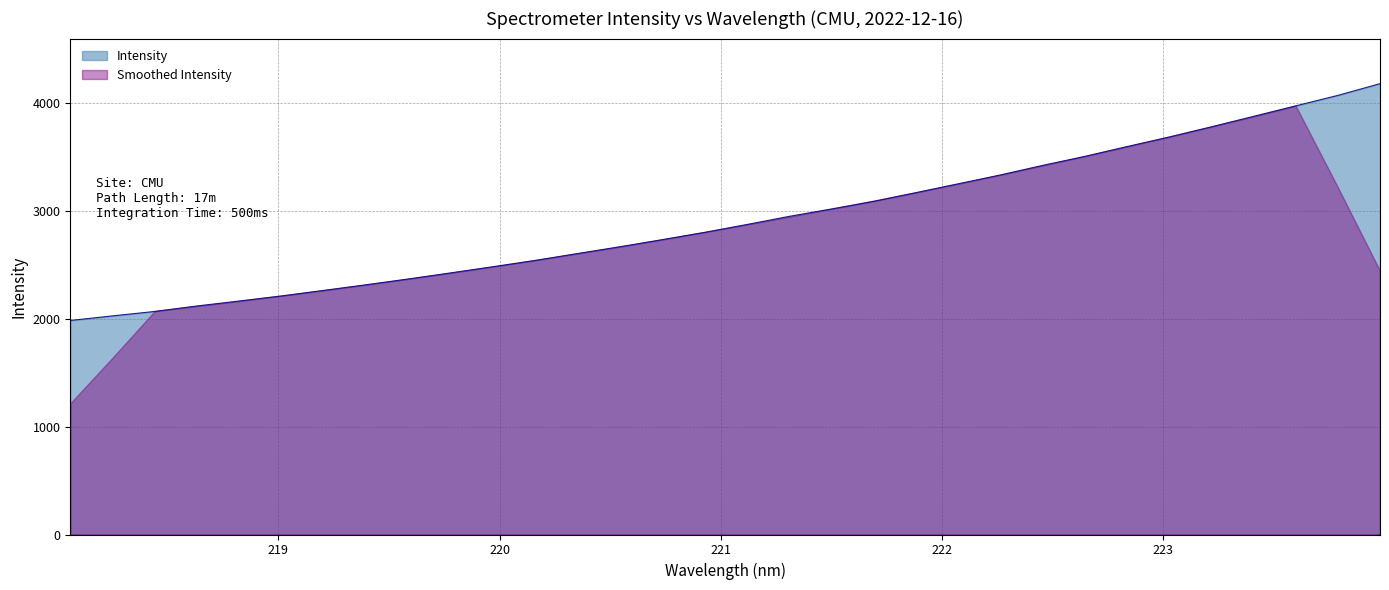

Between 218.2508 and 222.4538, which is larger?

222.4538